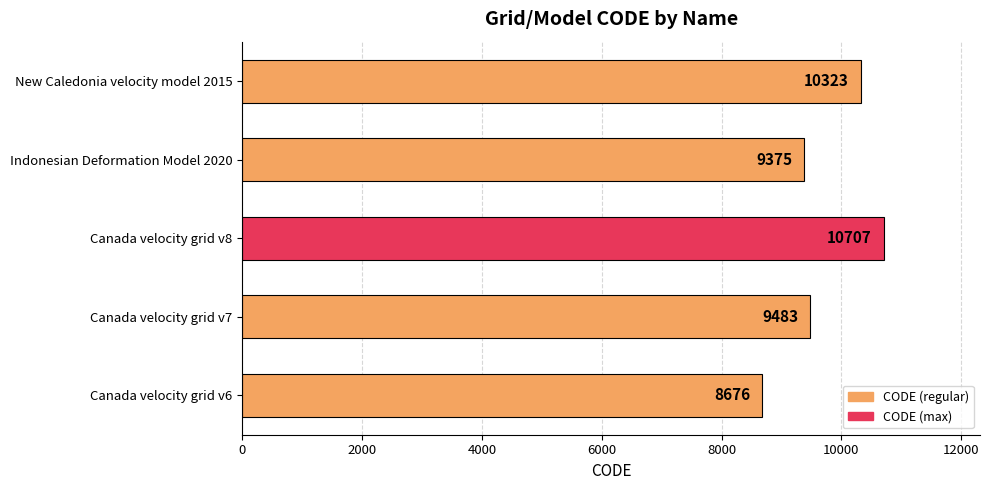

Does the chart contain any negative values?

No